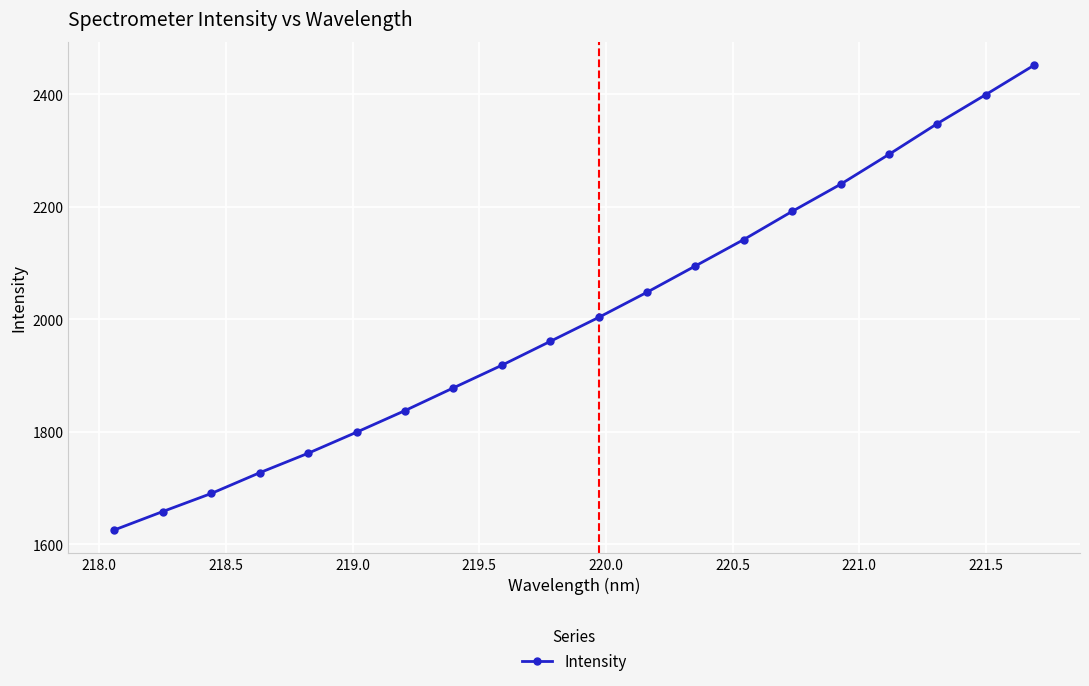

What is the value of the 2nd point from the left?

1658.6